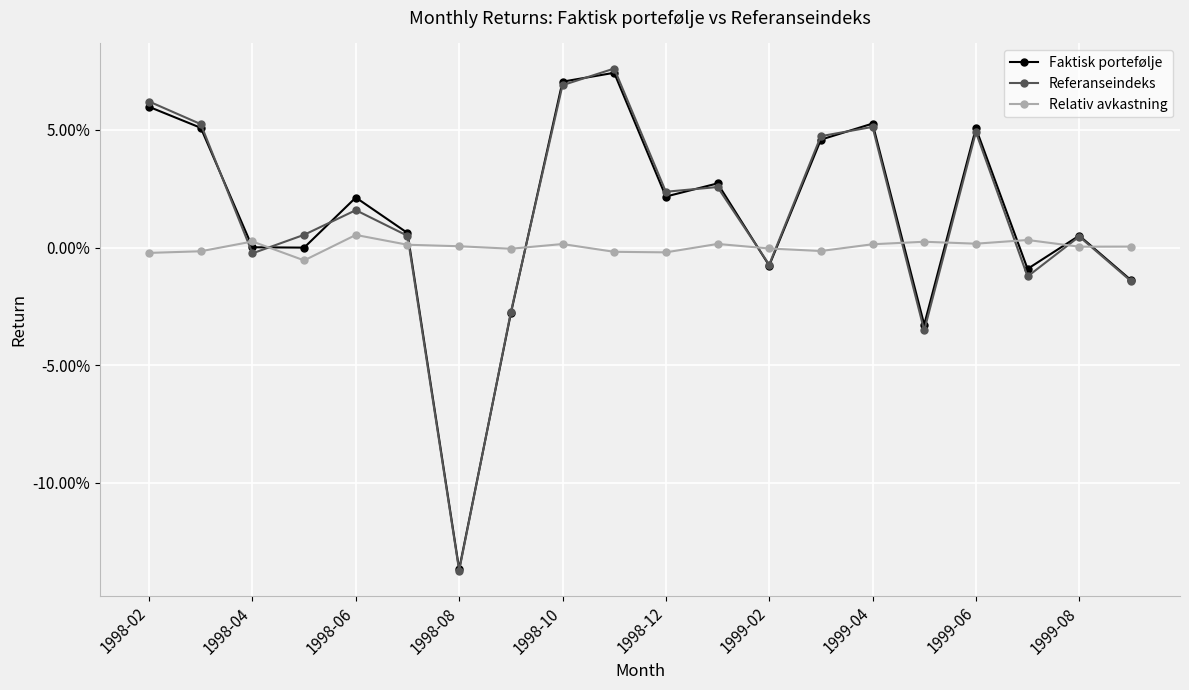

What is the difference between the second highest and second lowest values in the Referanseindeks series?

0.1